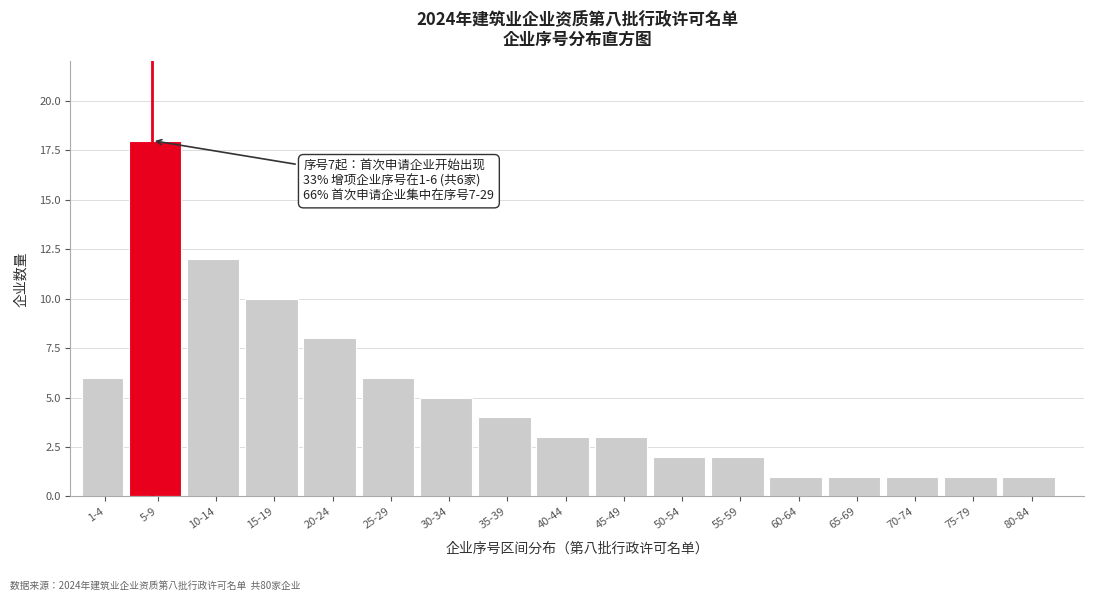

Reading left to right, extract all data points from this chart.

1-4=6	5-9=18	10-14=12	15-19=10	20-24=8	25-29=6	30-34=5	35-39=4	40-44=3	45-49=3	50-54=2	55-59=2	60-64=1	65-69=1	70-74=1	75-79=1	80-84=1